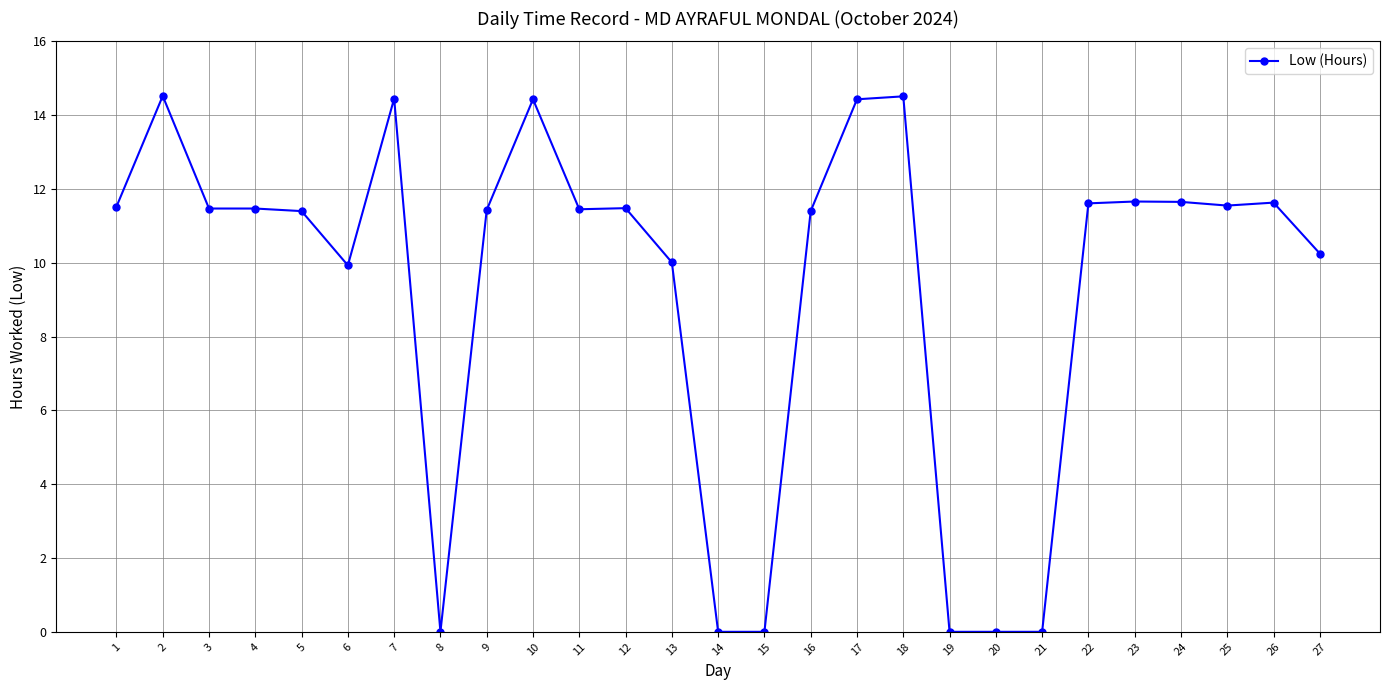

What is the value of the 16th point from the left?

11.4